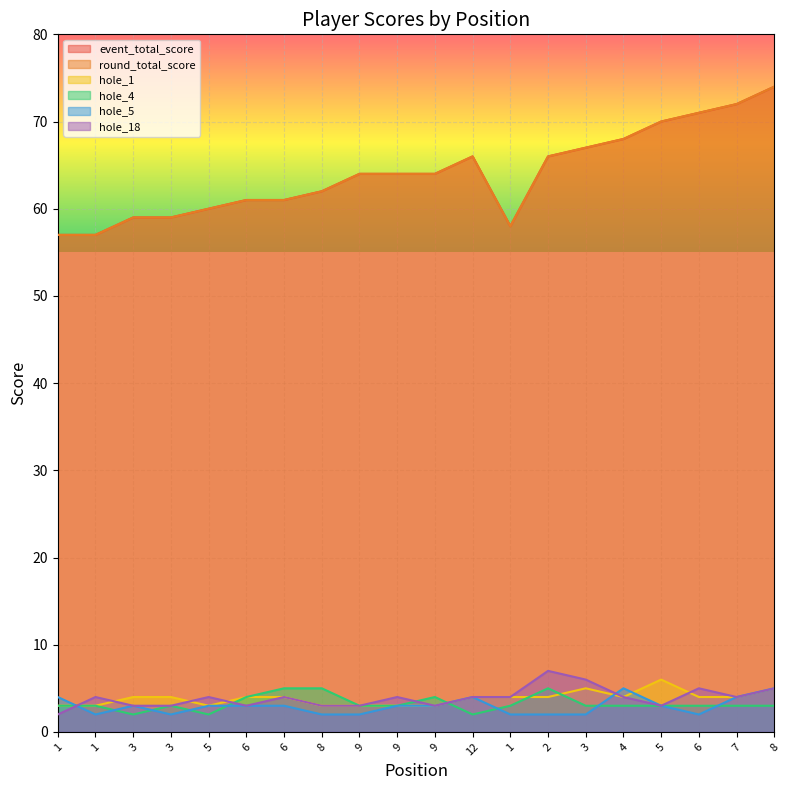

What is the total value across all series at 5?

132